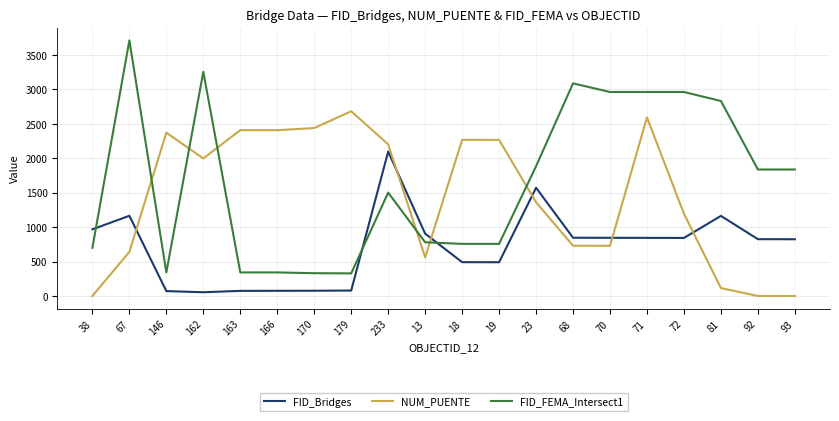

What is the difference between the maximum and minimum values in the FID_Bridges series?

2043